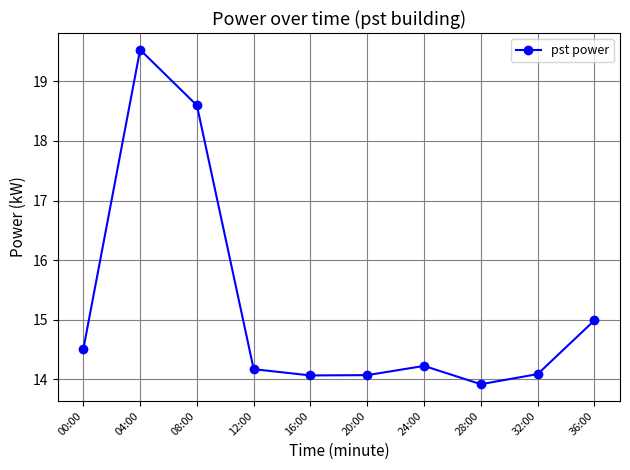

True or false: there are more than 1 points higher than both neighbors.

True